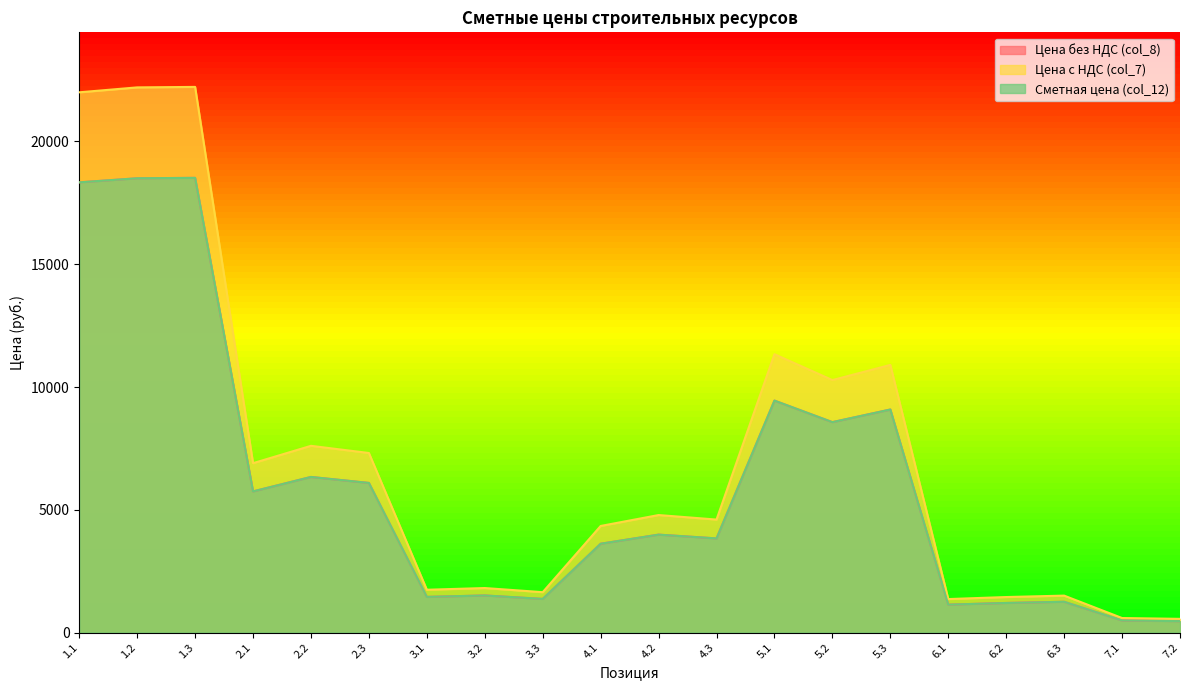

Count the number of data series in this chart.

3